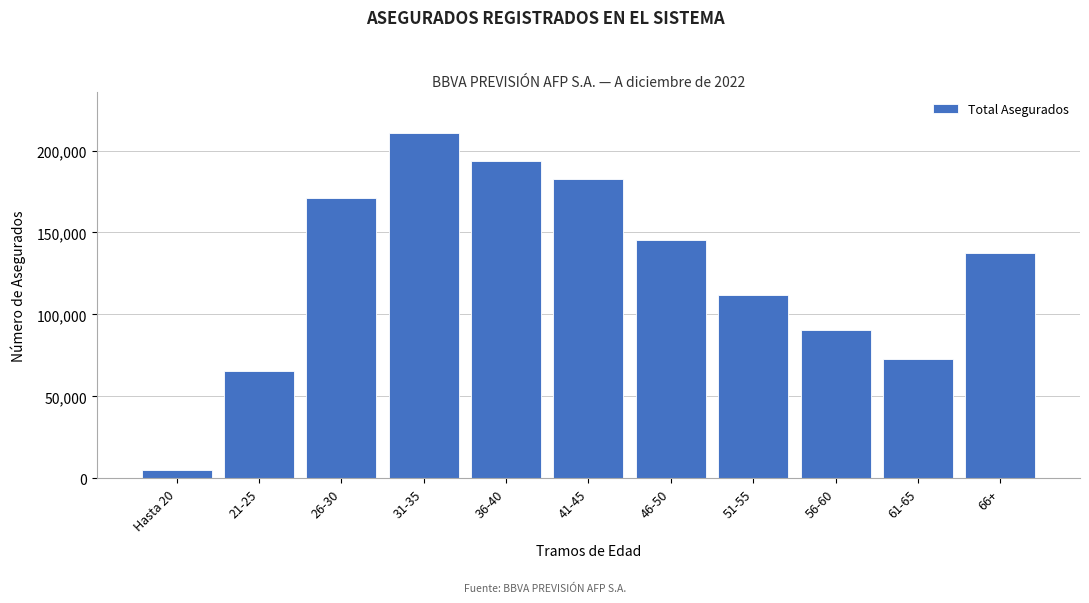

Reading left to right, list all the values displayed in this chart.

Hasta 20=4855	21-25=65261	26-30=170877	31-35=210571	36-40=193451	41-45=182684	46-50=145618	51-55=111758	56-60=90312	61-65=72486	66+=137690